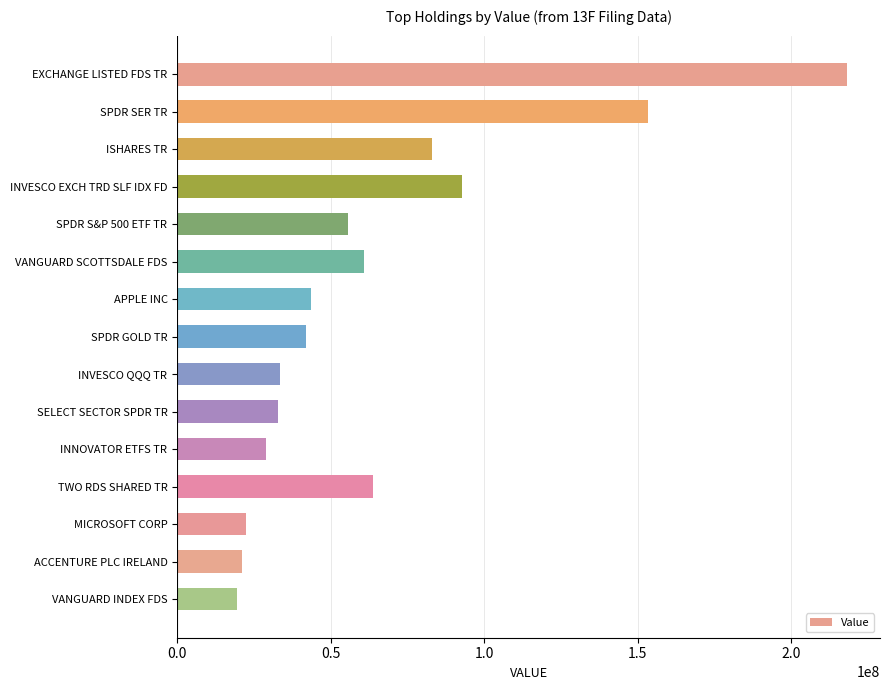

What is the label of the 2nd bar from the bottom?

ACCENTURE PLC IRELAND